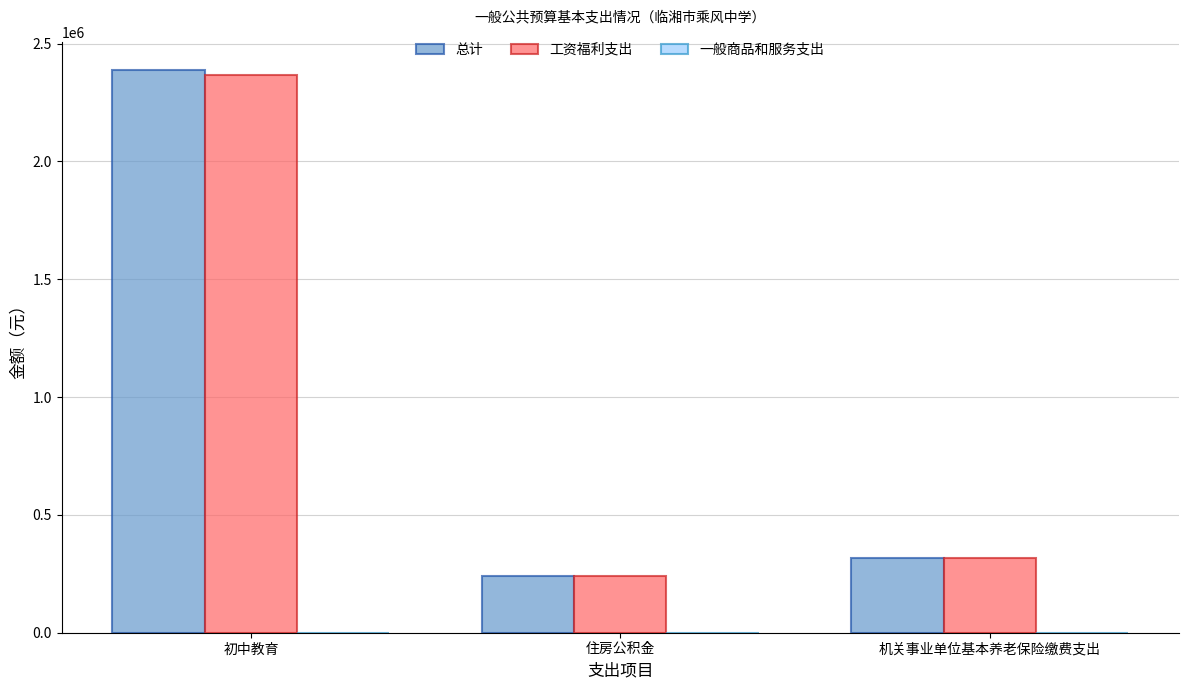

The value of 总计 at 住房公积金 is 239240.2. True or false?

True